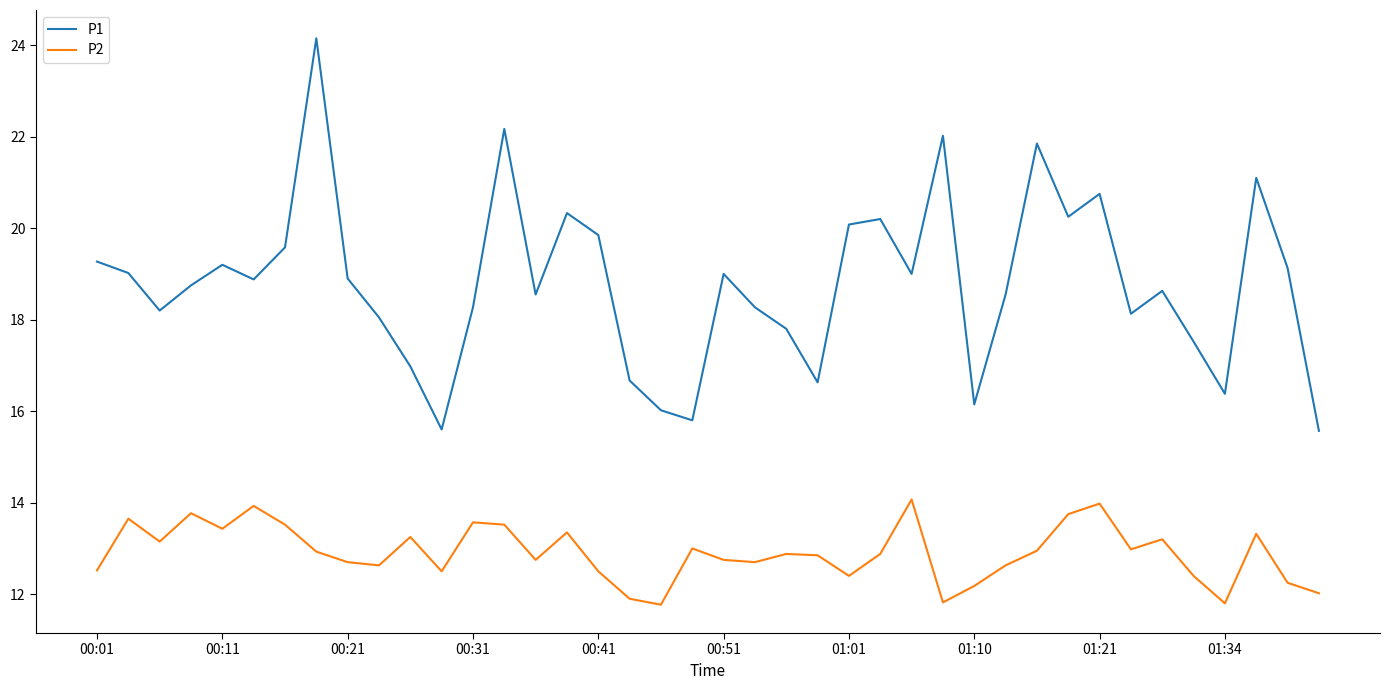

What is the difference between the second highest and minimum values in the P1 series?

6.6